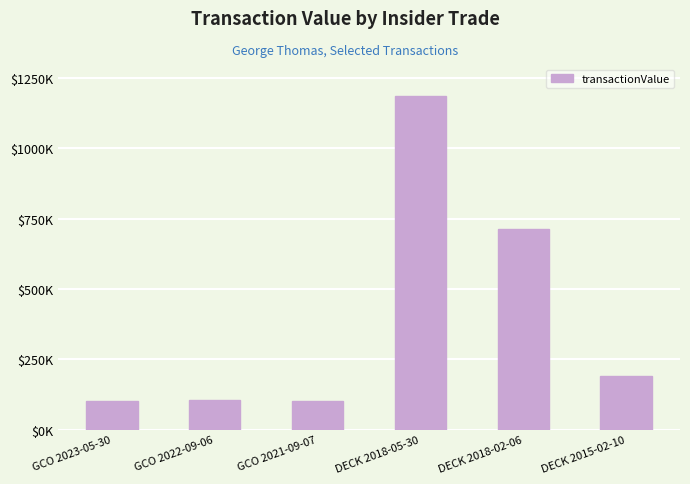

Does the chart contain any negative values?

No